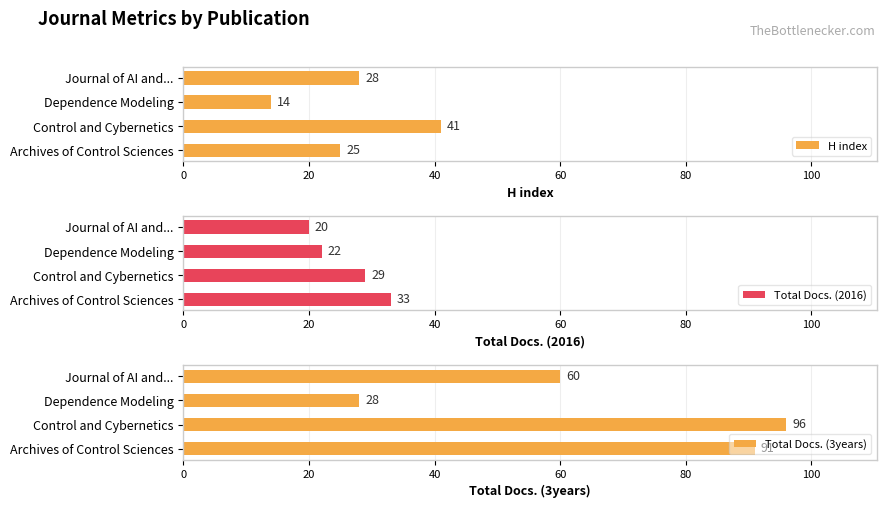

True or false: H index has a value of 14 at Dependence Modeling.

True